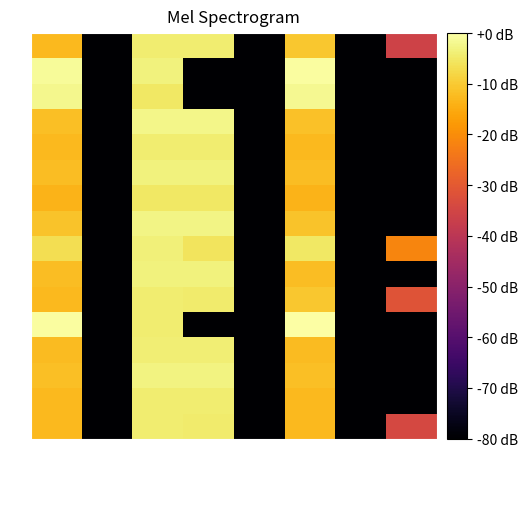

Rank the series by their maximum value, from lowest to highest.

7A, 15, 16, 11, 5, 1, 13, 9, 10, 6, 14, 8, 4, 3, 2, 12